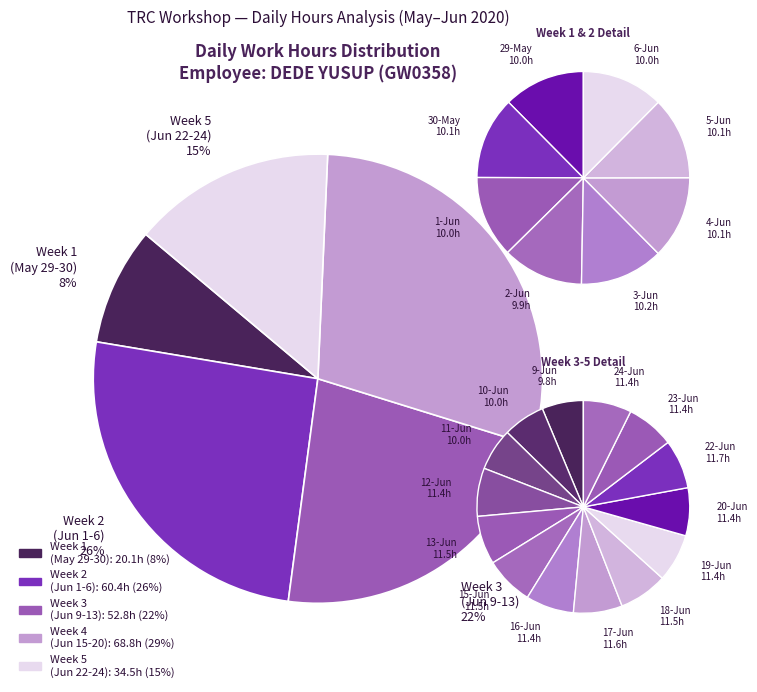

What is the ratio of the value at 19-Jun to the value at 6-Jun?

1.1